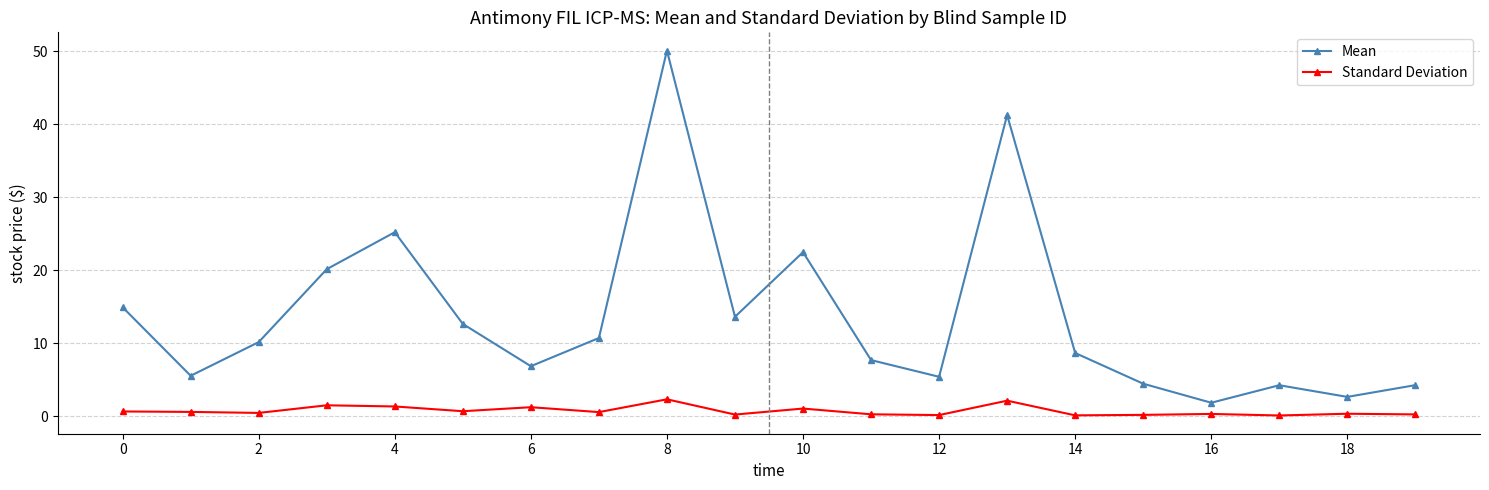

How many categories are shown in the chart?

20